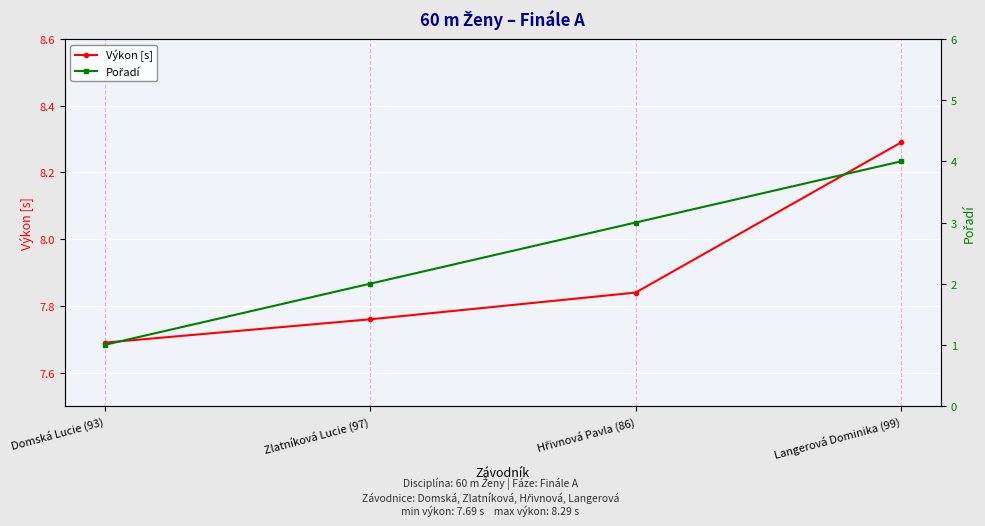

The Pořadí series shows 4.0 at Langerová Dominika (99). True or false?

True